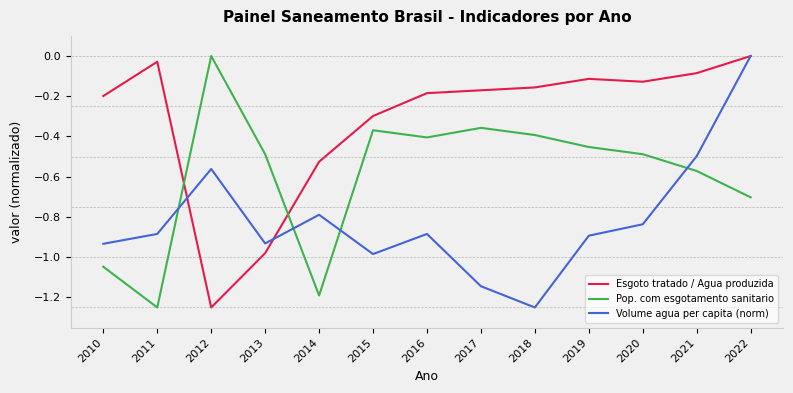

Where do Esgoto tratado / Agua produzida and Volume agua per capita (norm) first cross each other?

2011 and 2012